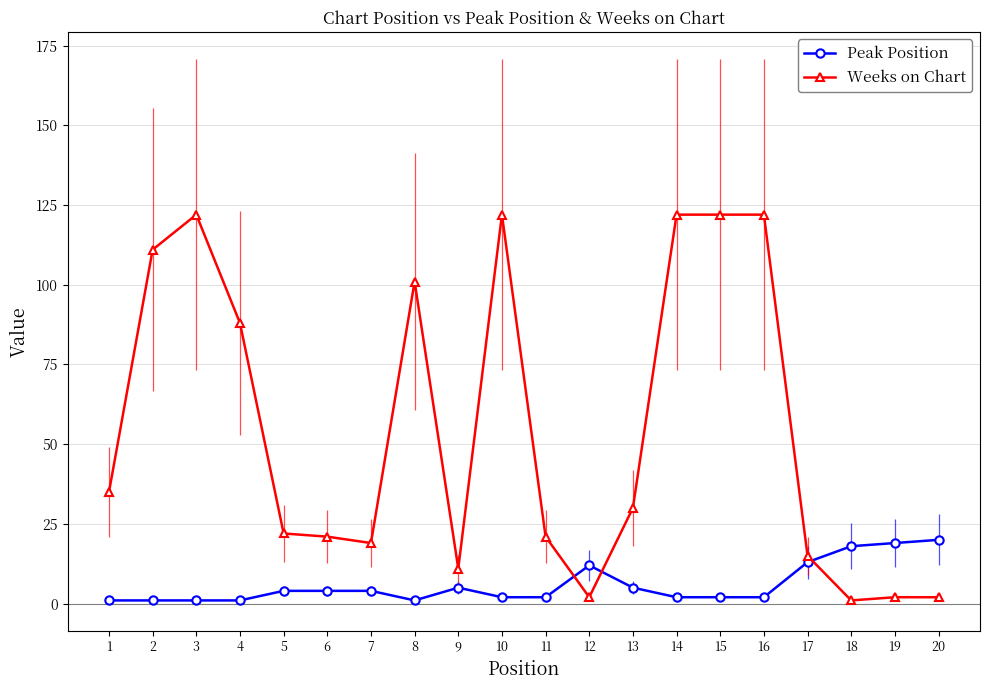

The Weeks on Chart series shows 22 at 5. True or false?

True